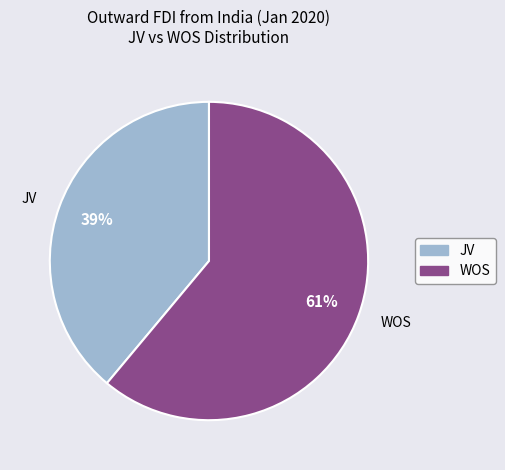

Do WOS and JV together represent more than half of the pie?

Yes